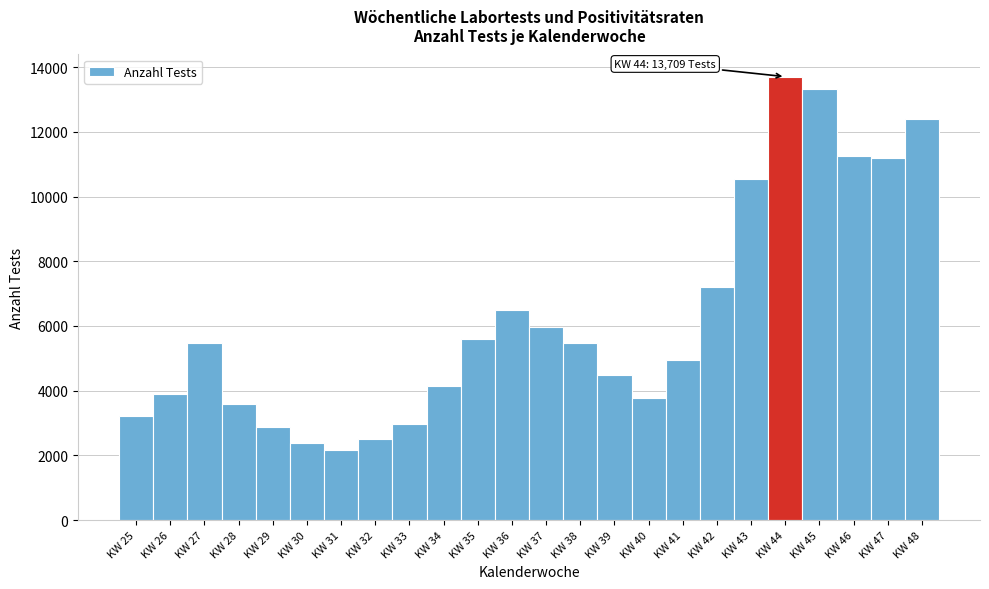

Between KW 28 and KW 35, which is larger?

KW 35